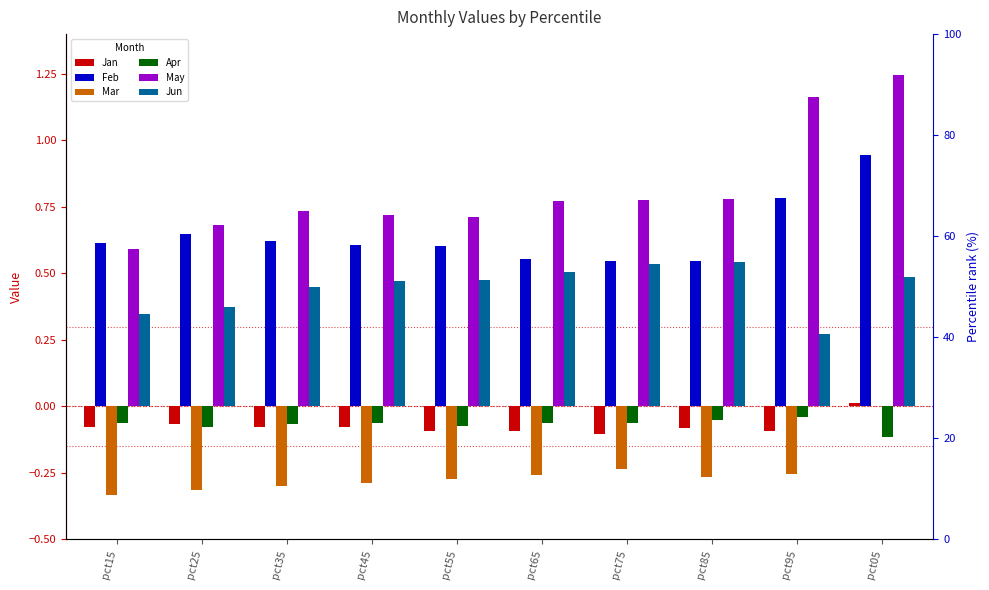

Is the value of Jun at pct35 greater than the value of Feb at pct25?

No